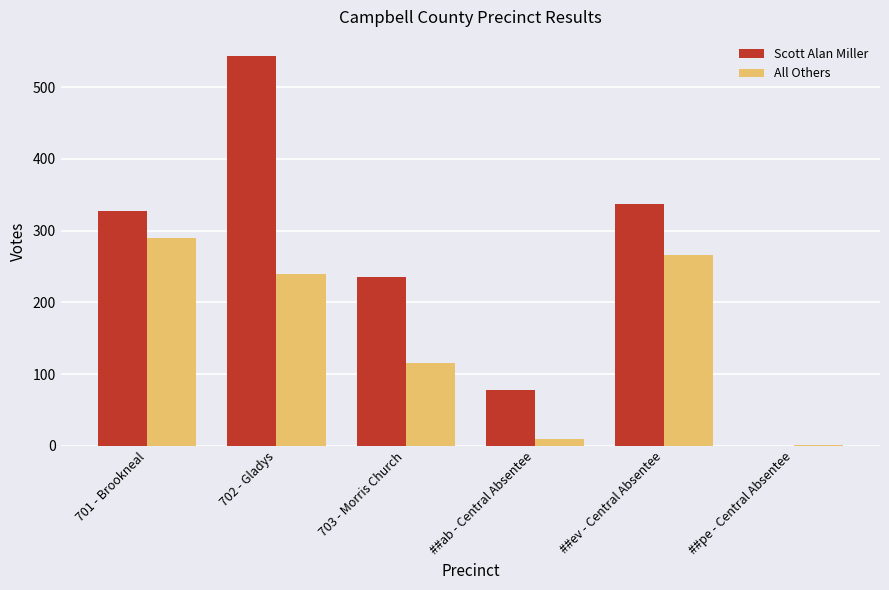

Between 701 - Brookneal and 703 - Morris Church, which series saw the biggest shift?

All Others